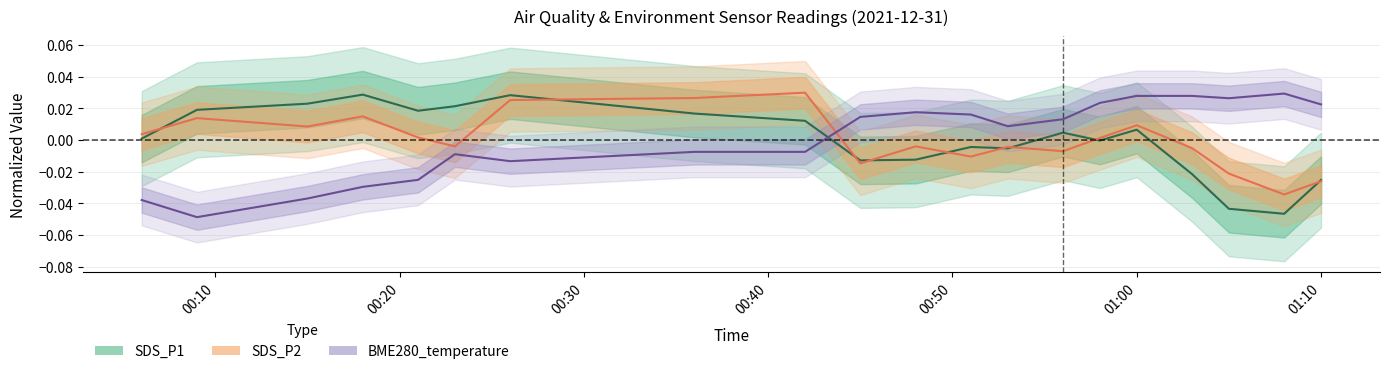

What is the difference between the second highest and second lowest values in the SDS_P2 series?

0.1